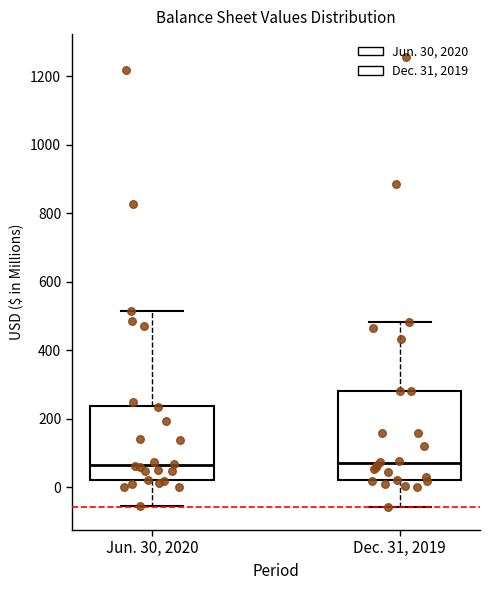

Reading left to right, transcribe this box plot: for each box, give where its median line is, the range the box spans, and where its two whiskers end, as read against the y-axis. The values are not printed on the chart, so give them approximately, as read against the axis.

Jun. 30, 2020: median 60, box 20 to 240, whiskers -60 to 520
Dec. 31, 2019: median 60, box 20 to 280, whiskers -60 to 480